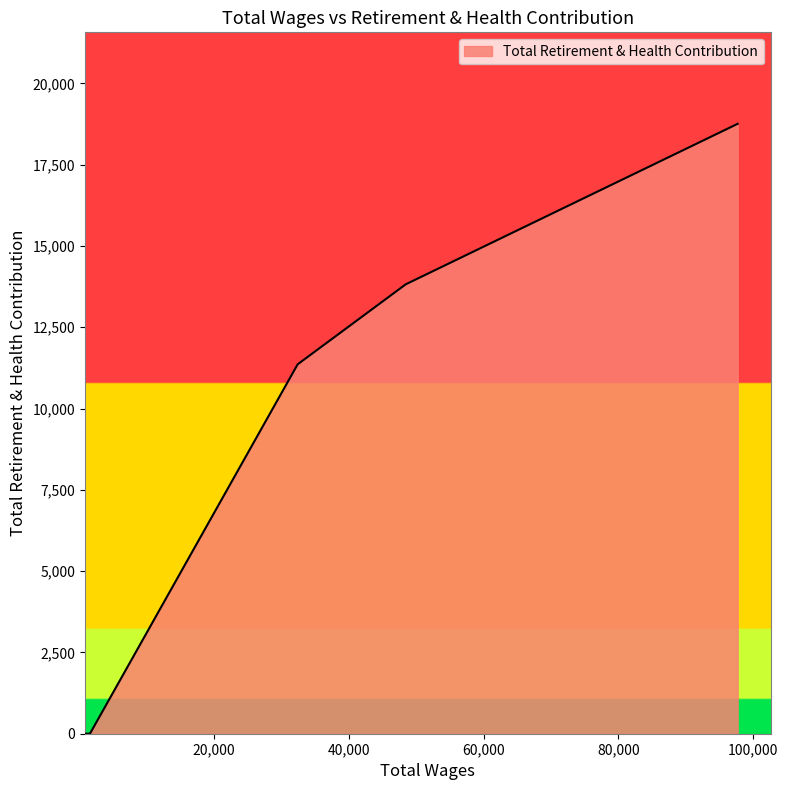

What is the sum of all values?

43940